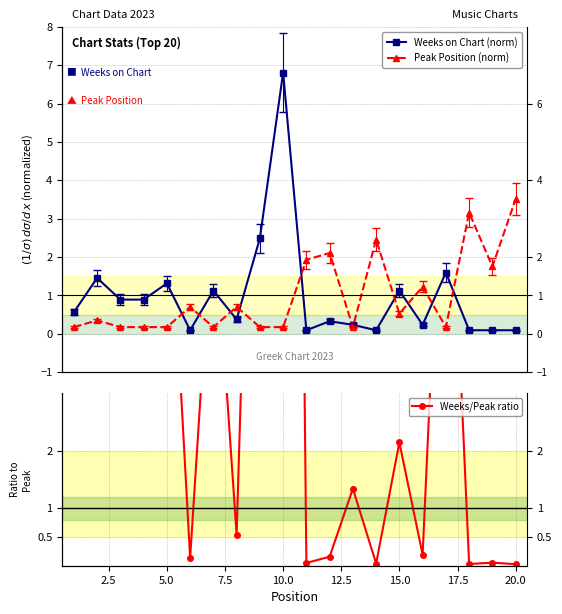

What is the sum of all Peak Position (norm) values?

20.0